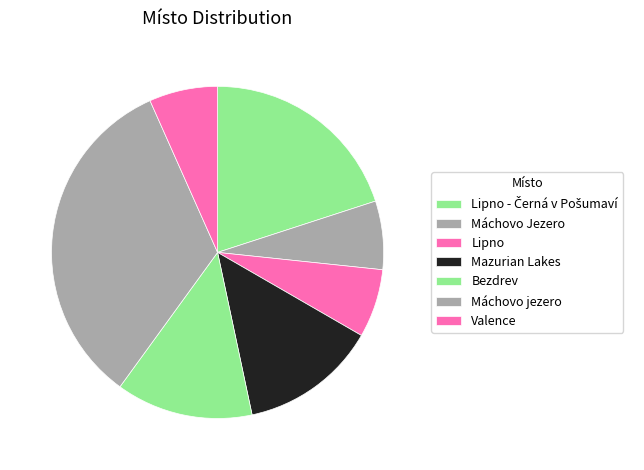

Which category has the biggest portion of the pie?

Máchovo jezero